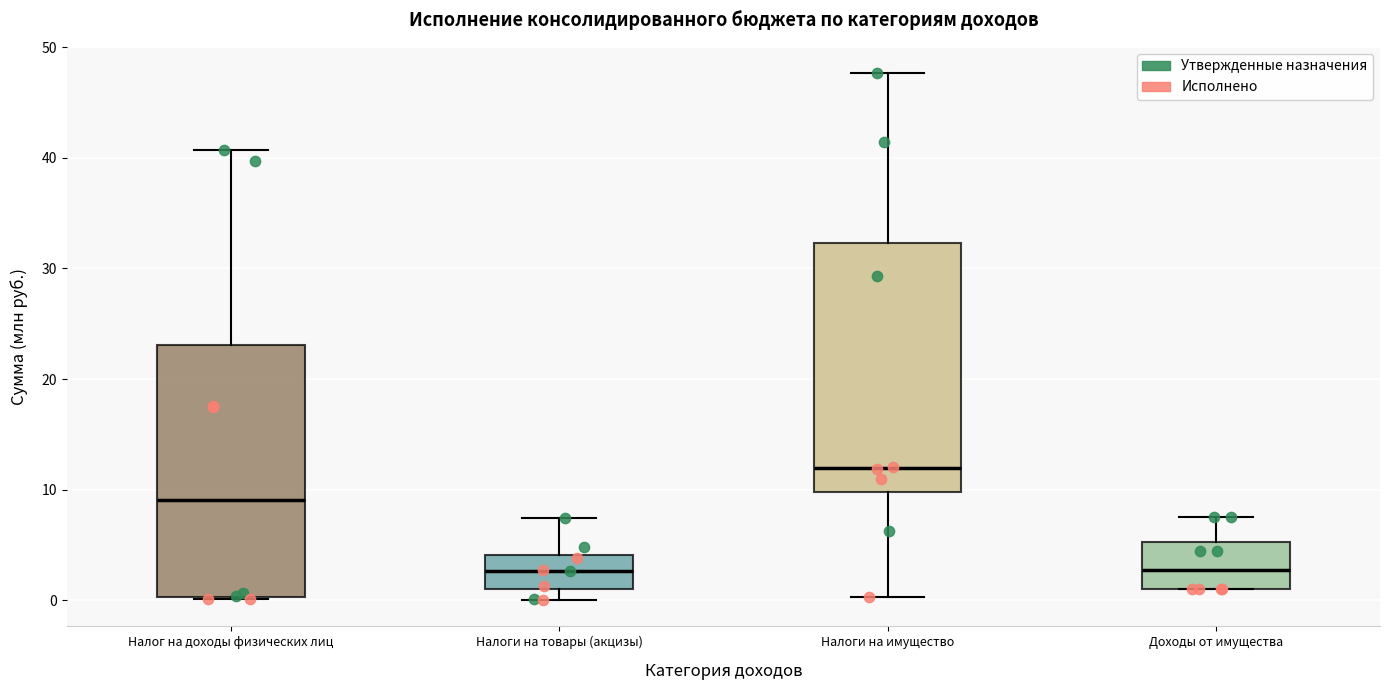

Reading left to right, read every box against the y-axis: the position of its median line, the range the box covers, and the ends of its whiskers. The values are not printed on the chart, so give them approximately, as read against the axis.

Налог на доходы физических лиц: median 9, box 0 to 23, whiskers 0 to 41
Налоги на товары (акцизы): median 3, box 1 to 4, whiskers 0 to 7
Налоги на имущество: median 12, box 10 to 32, whiskers 0 to 48
Доходы от имущества: median 3, box 1 to 5, whiskers 1 to 7